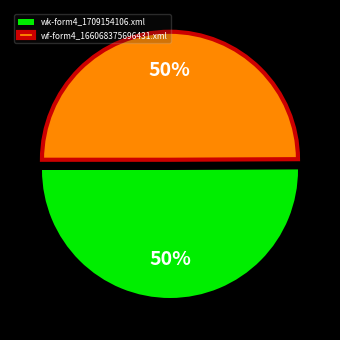

Do wk-form4_1709154106.xml and wf-form4_166068375696431.xml together represent more than half of the pie?

Yes